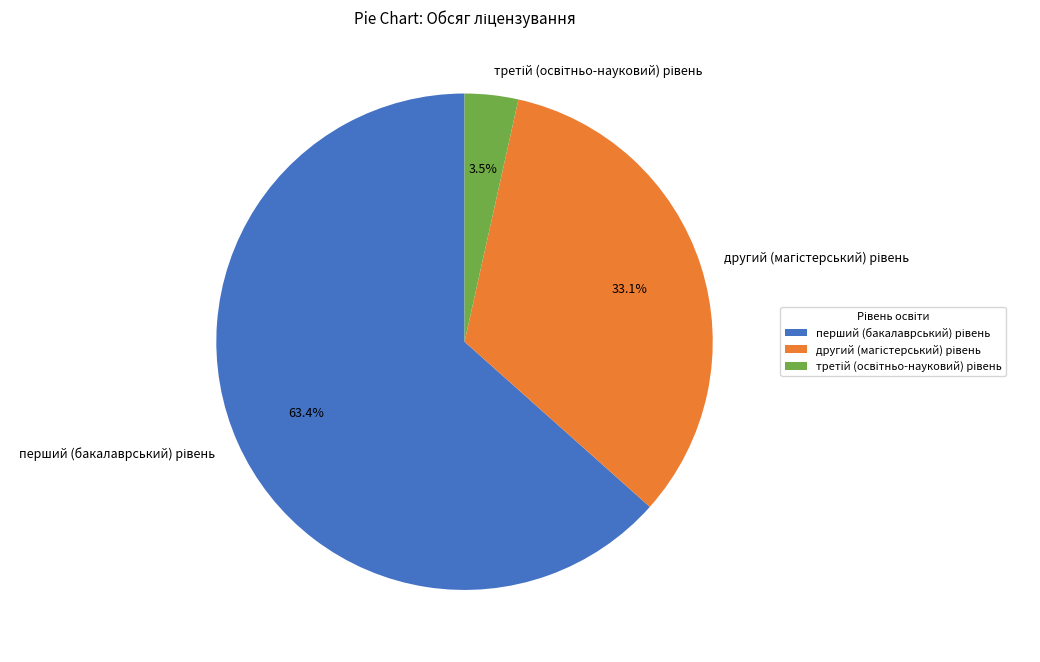

Is there a majority slice in this chart?

Yes